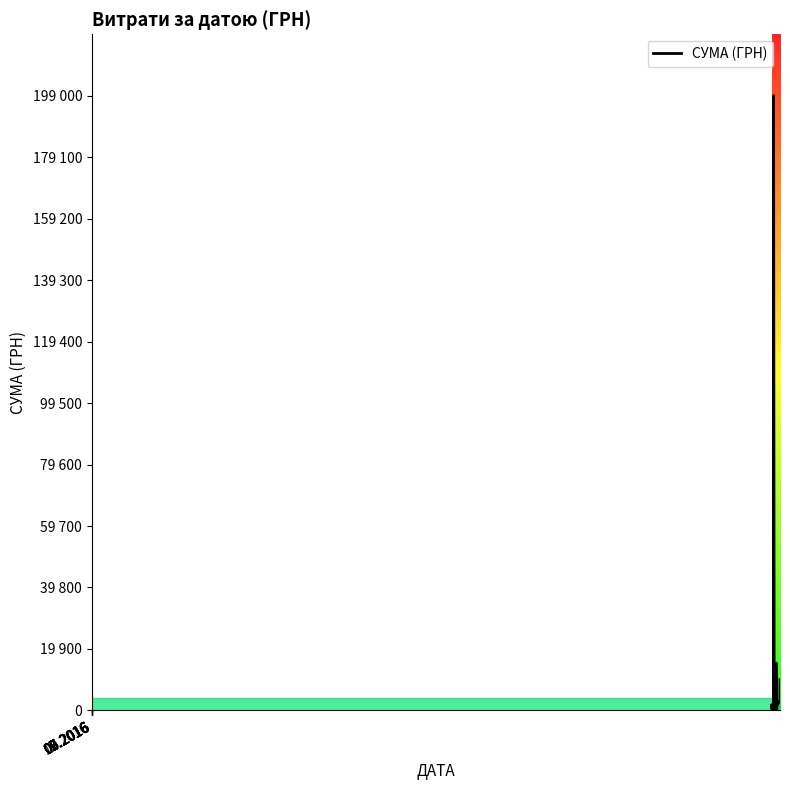

Where is the first local minimum?

05.2016